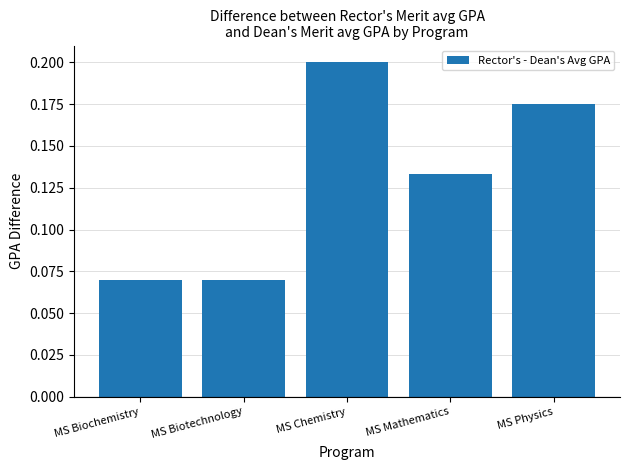

Between MS Biochemistry and MS Mathematics, which is larger?

MS Mathematics